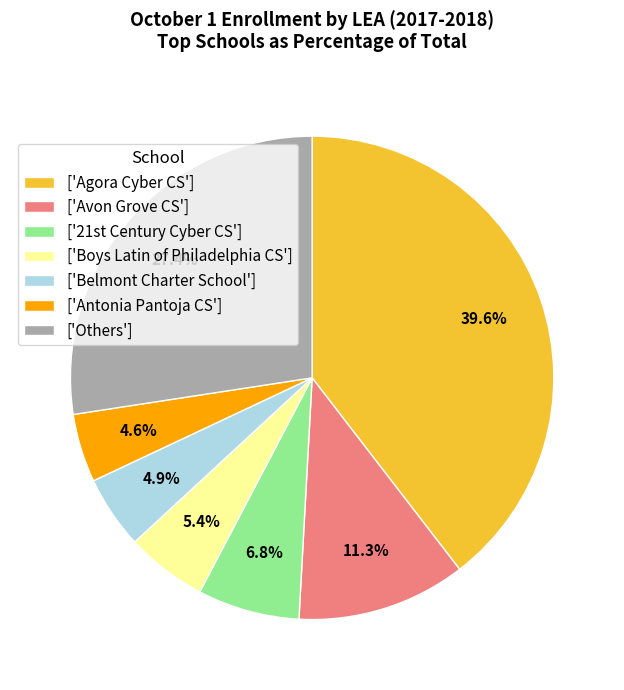

What is the largest slice in the pie chart?

['Agora Cyber CS']